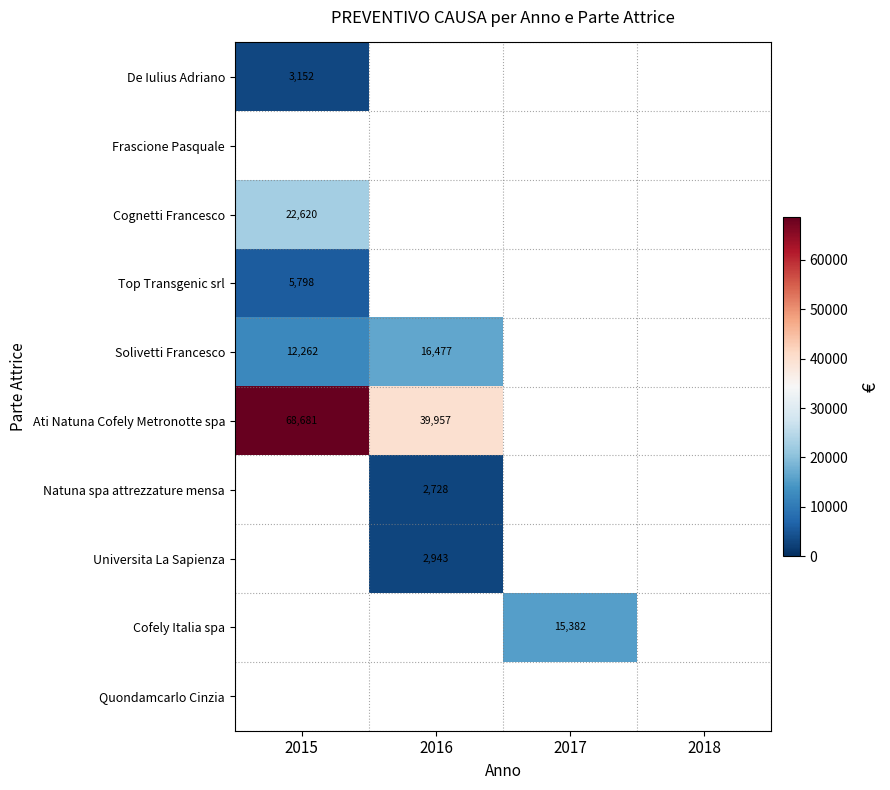

Is the value of Top Transgenic srl at 2015 greater than the value of Solivetti Francesco at 2016?

No